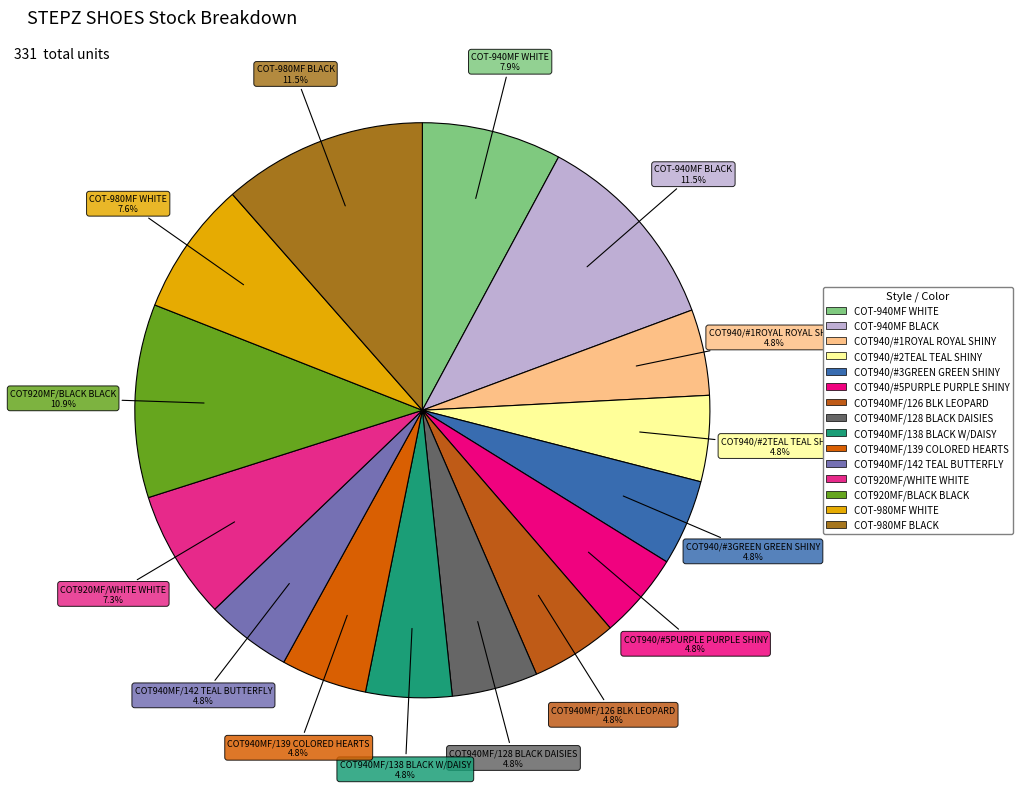

To the nearest percent, what is the combined percentage of COT940MF/142 TEAL BUTTERFLY and COT940/#2TEAL TEAL SHINY?

10%